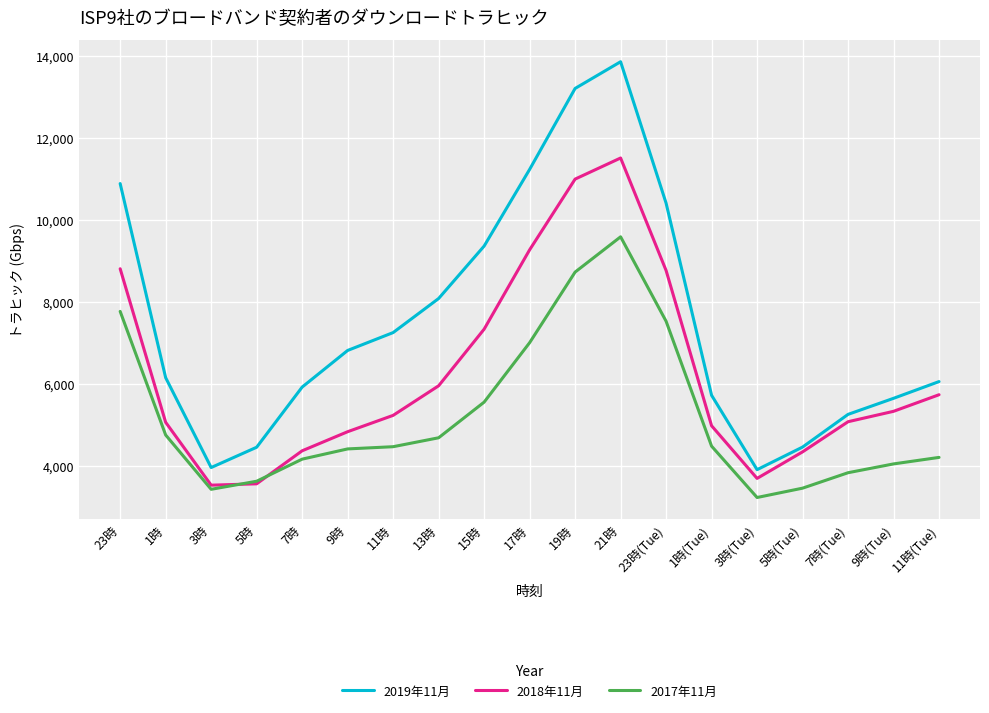

List the series in order of their peak value, highest first.

2019年11月, 2018年11月, 2017年11月